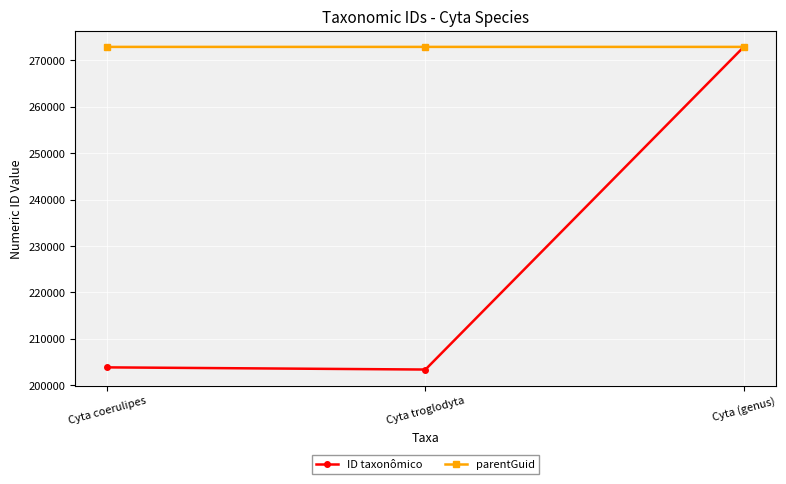

Is this an area chart (filled region under the line)?

No